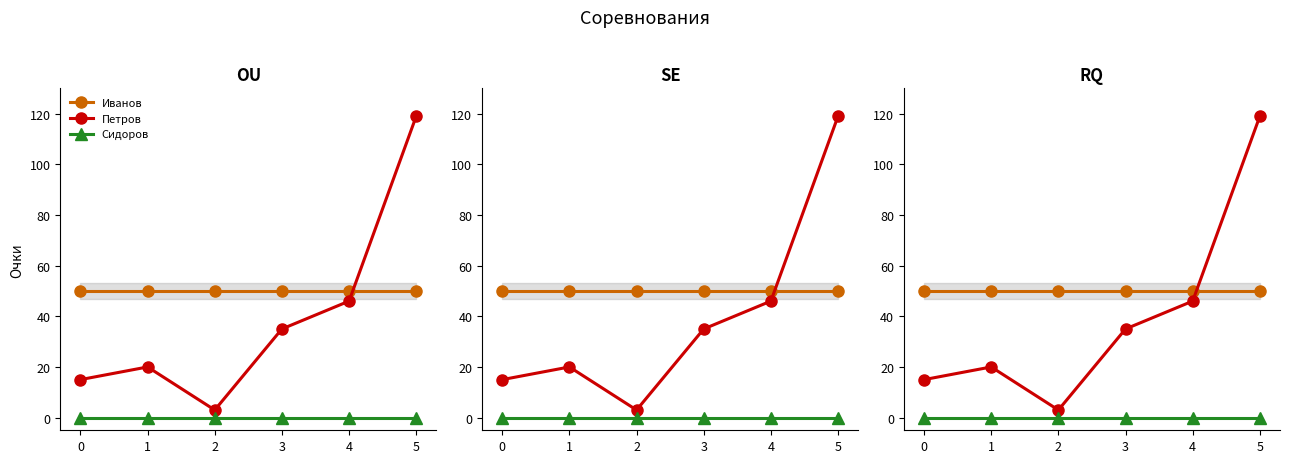

Which series has the widest spread of values?

Петров